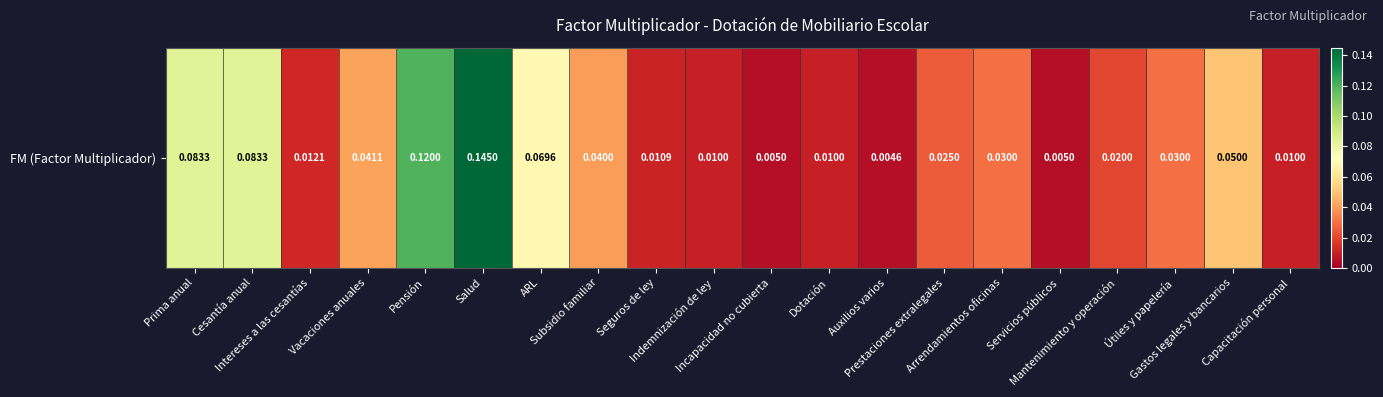

List the labels in order of value, largest first.

Salud, Pensión, Prima anual, Cesantía anual, ARL, Gastos legales y bancarios, Vacaciones anuales, Subsidio familiar, Arrendamientos oficinas, Útiles y papelería, Prestaciones extralegales, Mantenimiento y operación, Intereses a las cesantías, Seguros de ley, Indemnización de ley, Dotación, Capacitación personal, Incapacidad no cubierta, Servicios públicos, Auxilios varios